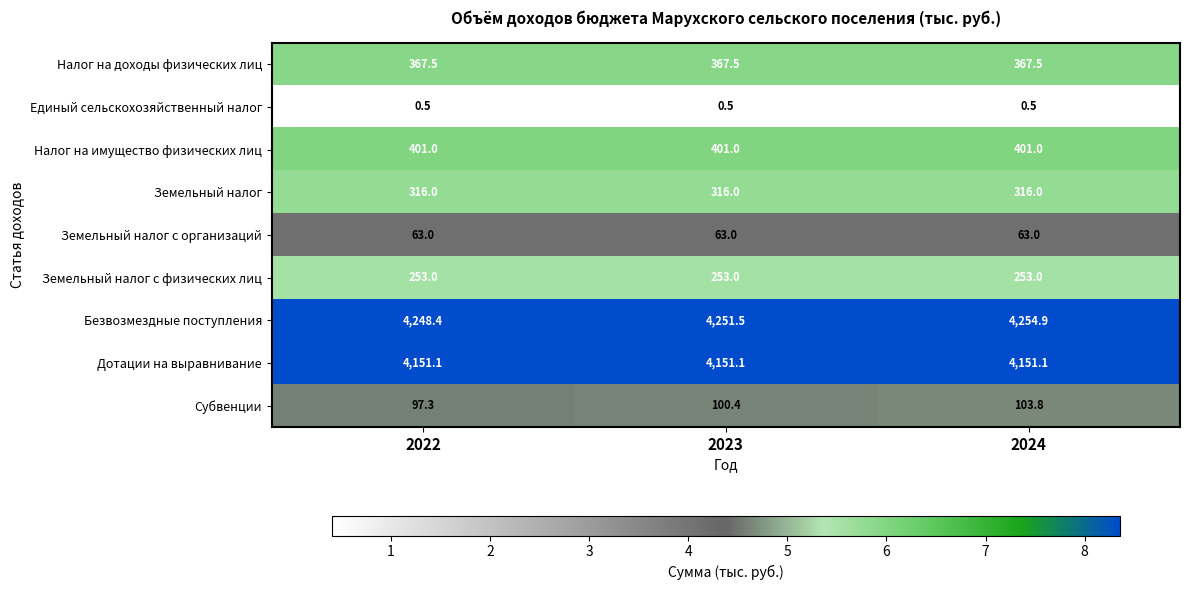

What is the smallest value displayed?

0.5